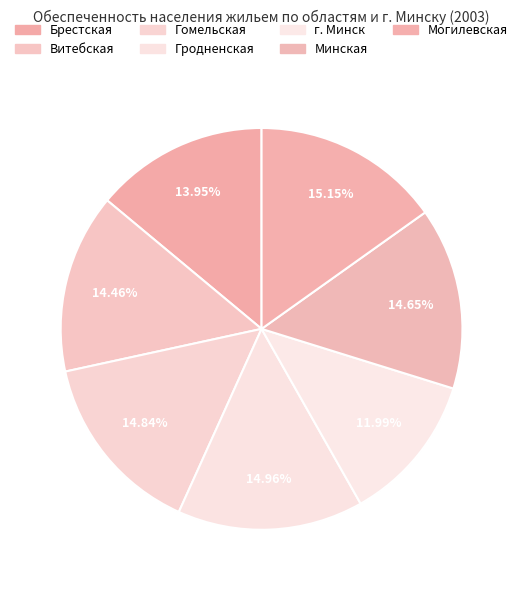

Is Минская the majority of the pie?

No